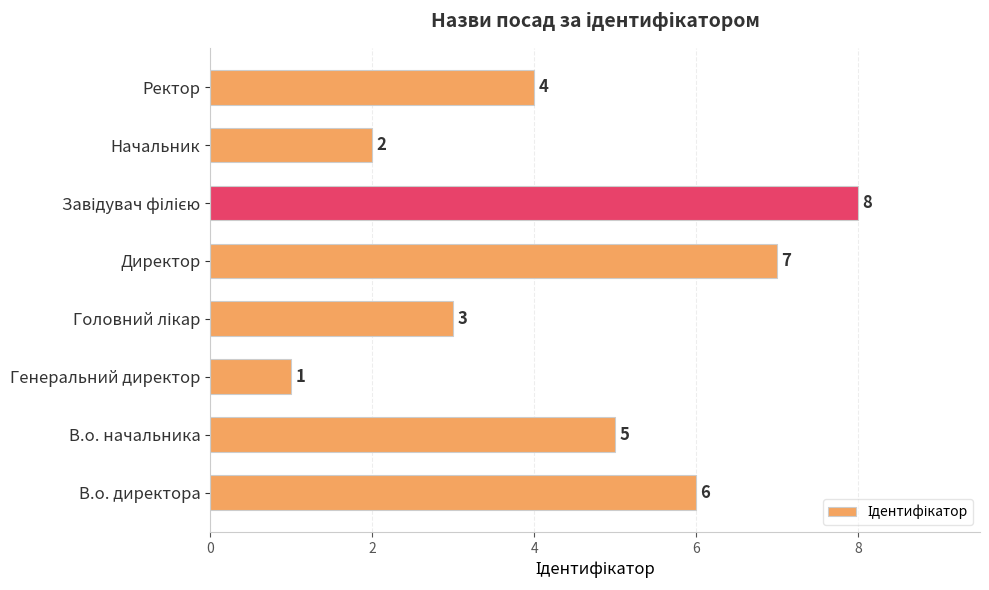

Count the values in the range 3 to 7.

5